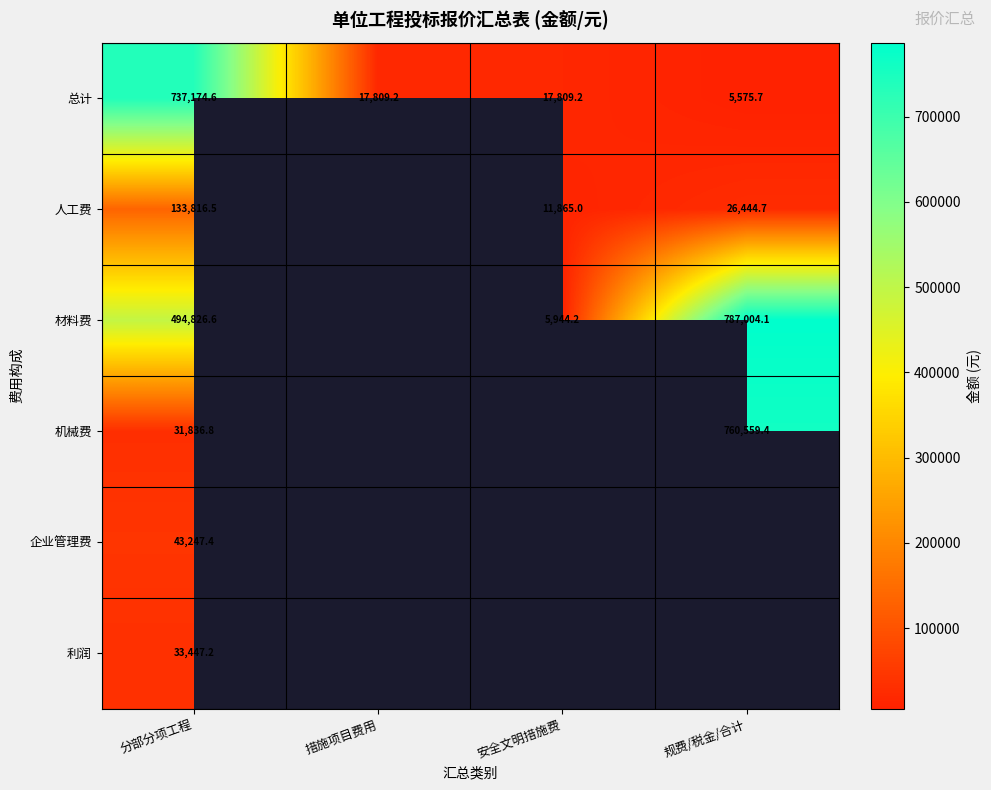

What is the sum of the 人工费 values at 规费/税金/合计 and 安全文明措施费?

38309.7